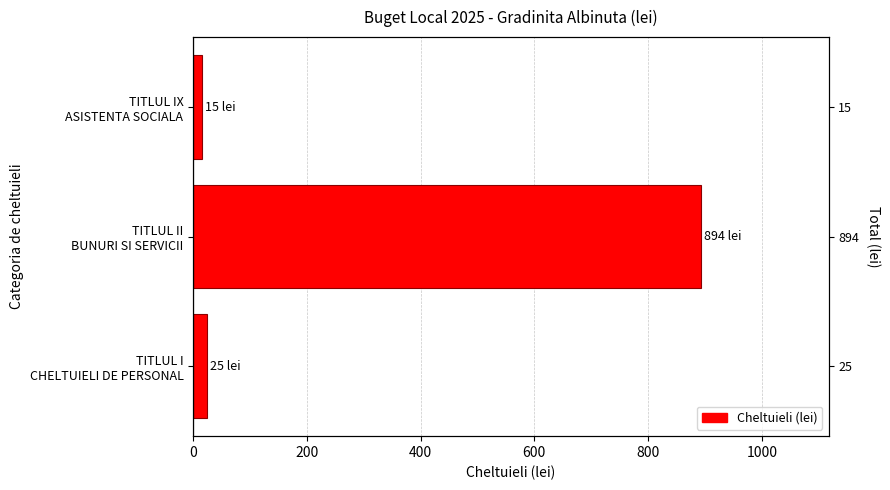

What is the value of the 1st bar from the left?

25